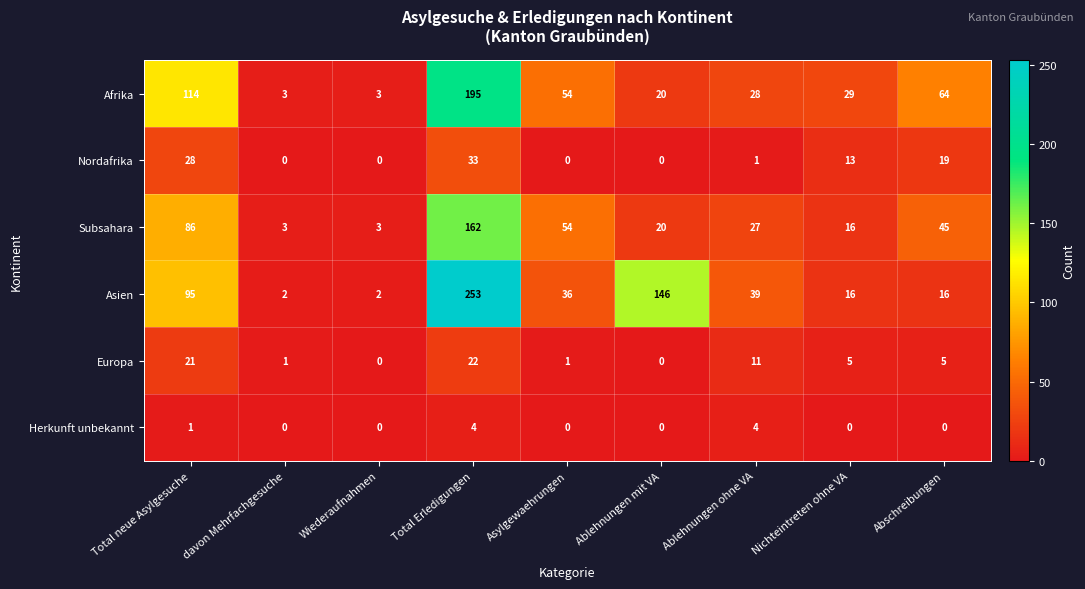

Rank the series at Total Erledigungen from lowest to highest value.

Herkunft unbekannt, Europa, Nordafrika, Subsahara, Afrika, Asien